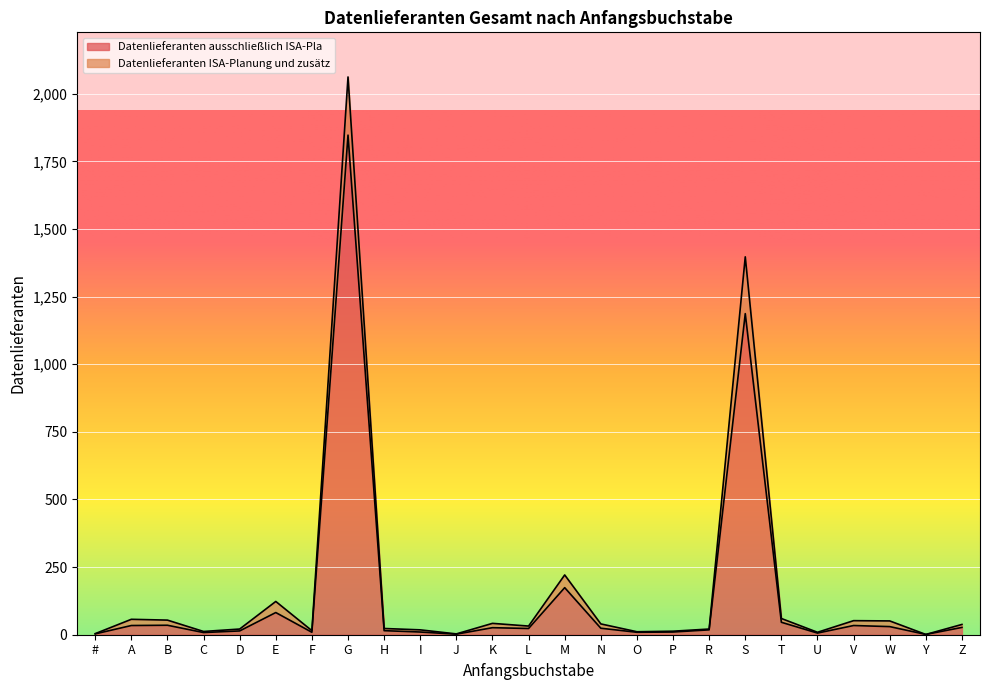

What is the difference between the second highest and minimum values?

1186